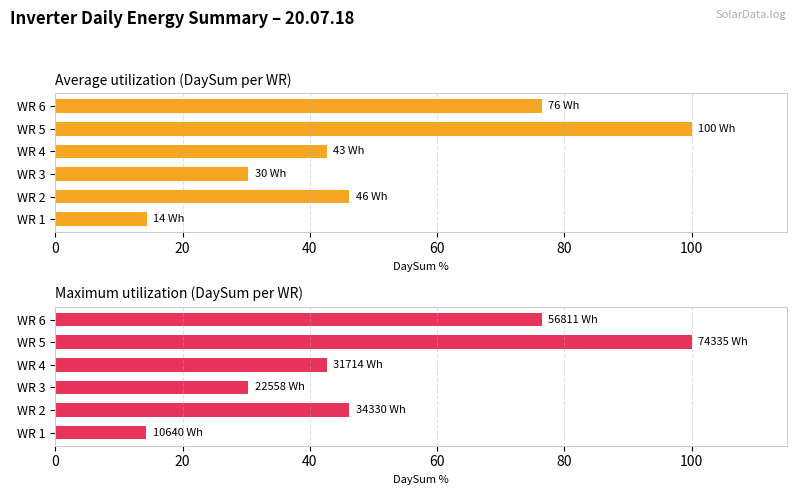

What is the lowest value of the Maximum utilization series?

14.3